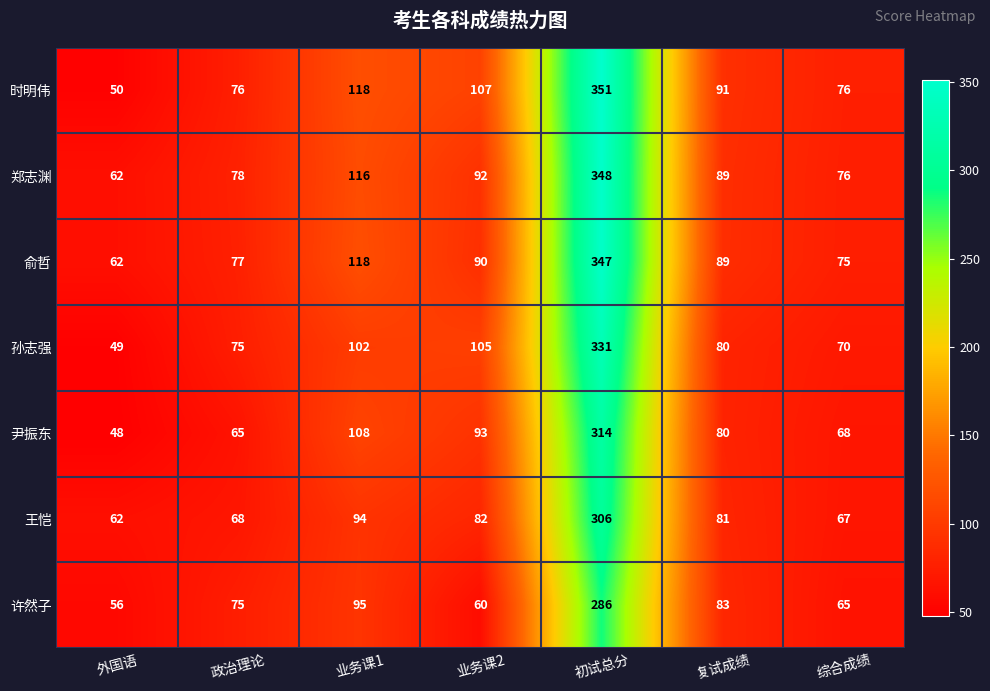

At how many categories does at least one series exceed 332?

1